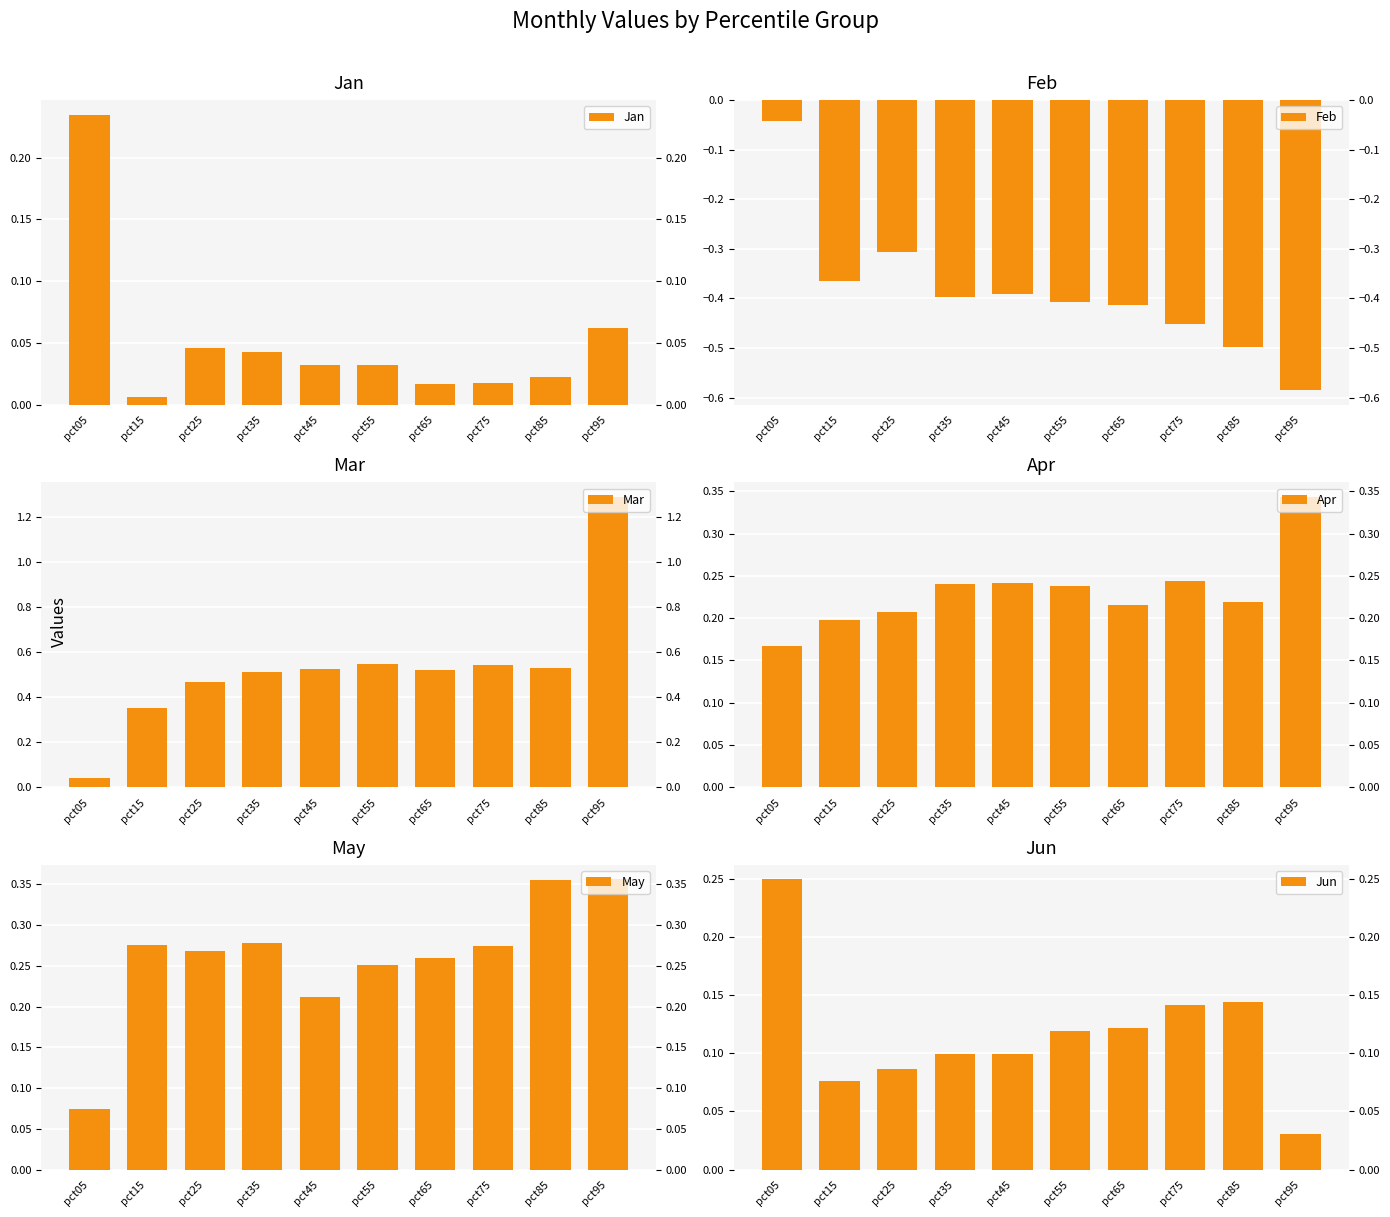

List the series in order of their peak value, highest first.

Mar, May, Apr, Jun, Jan, Feb